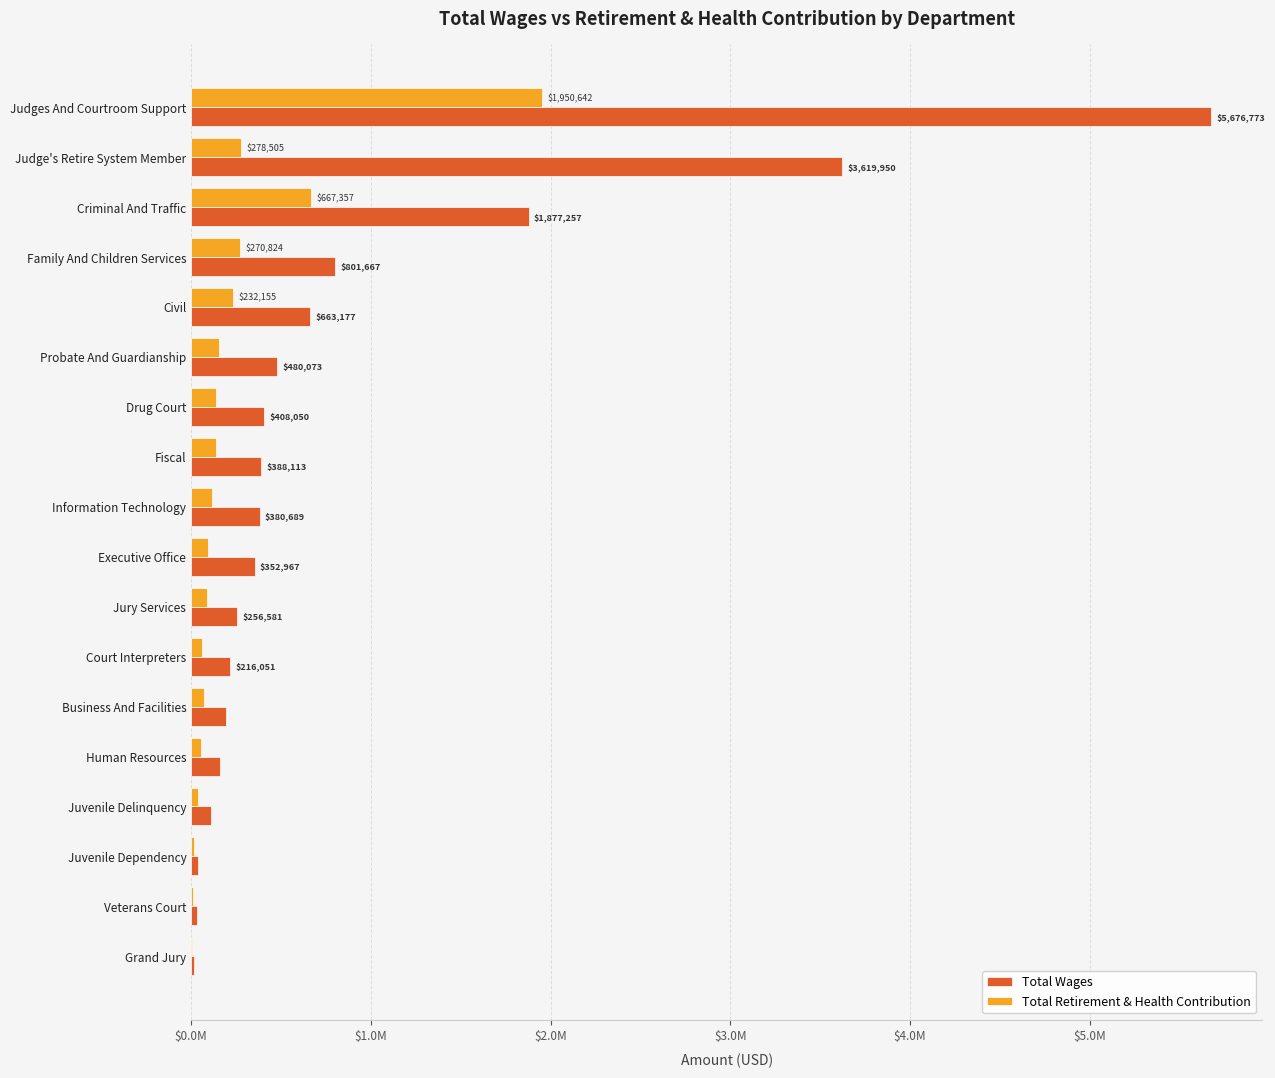

List the series in order of their peak value, lowest first.

Total Retirement & Health Contribution, Total Wages